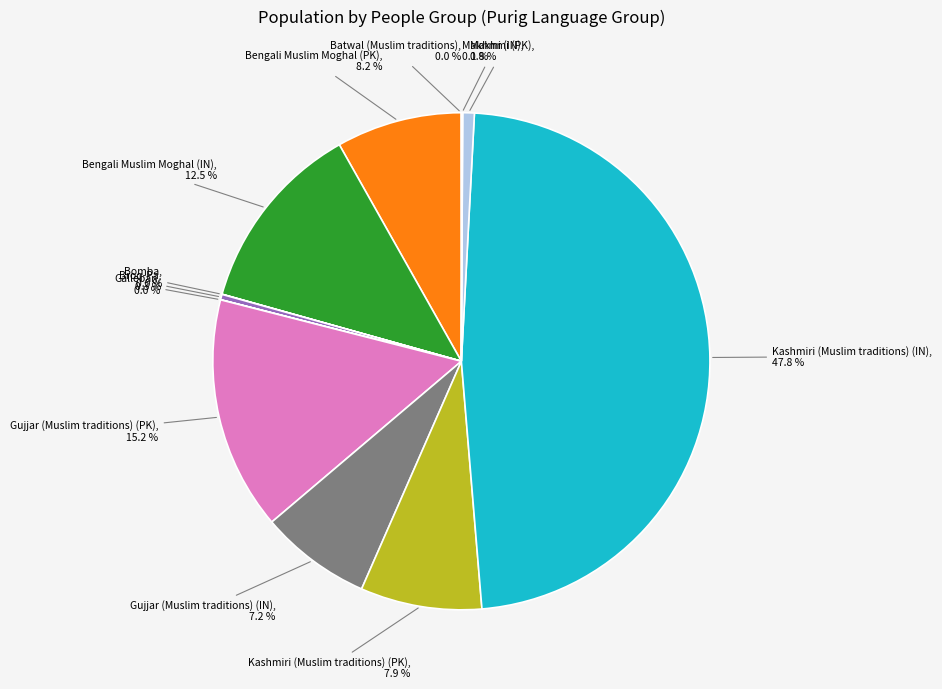

Combined, do Broq-Pa and Bengali Muslim Moghal (PK) account for over 50%?

No